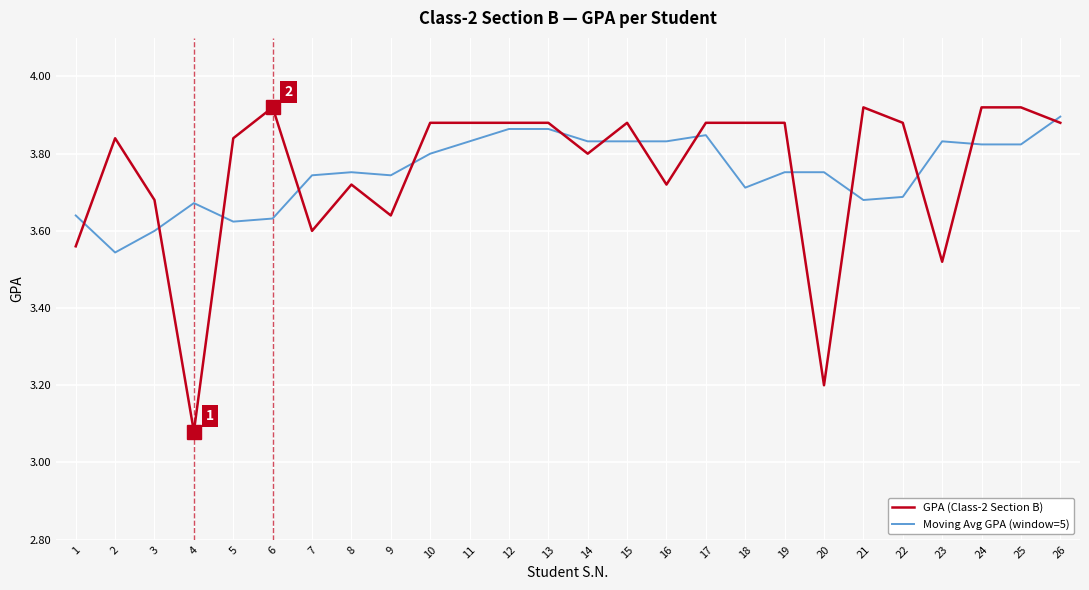

What are all the series names shown in the legend?

GPA (Class-2 Section B), Moving Avg GPA (window=5)